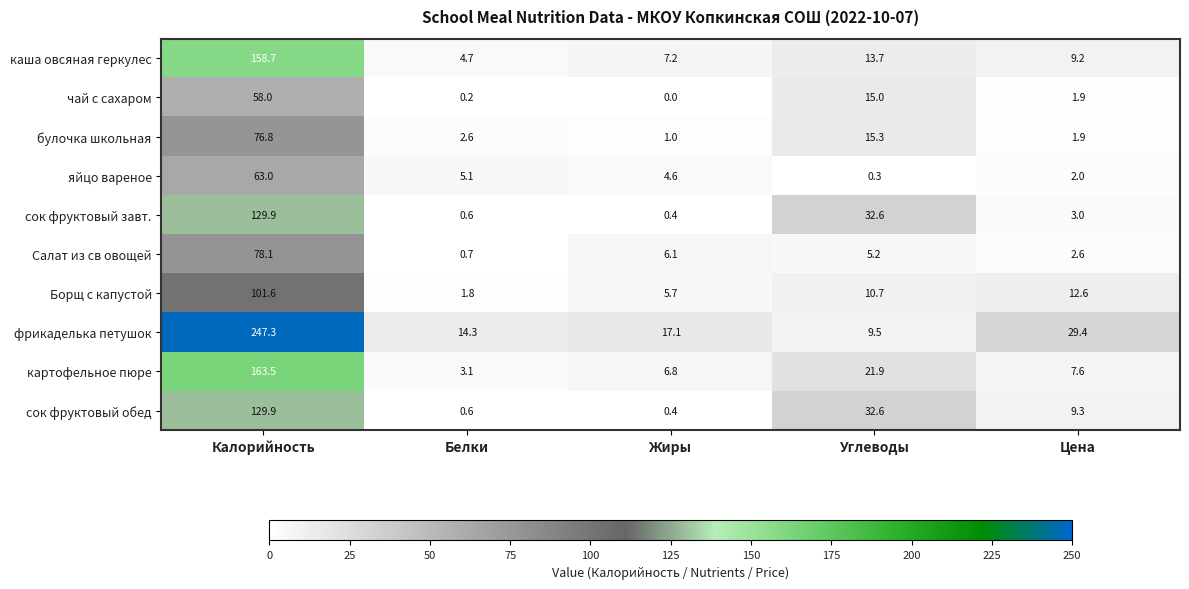

Which series has the widest spread of values?

фрикаделька петушок